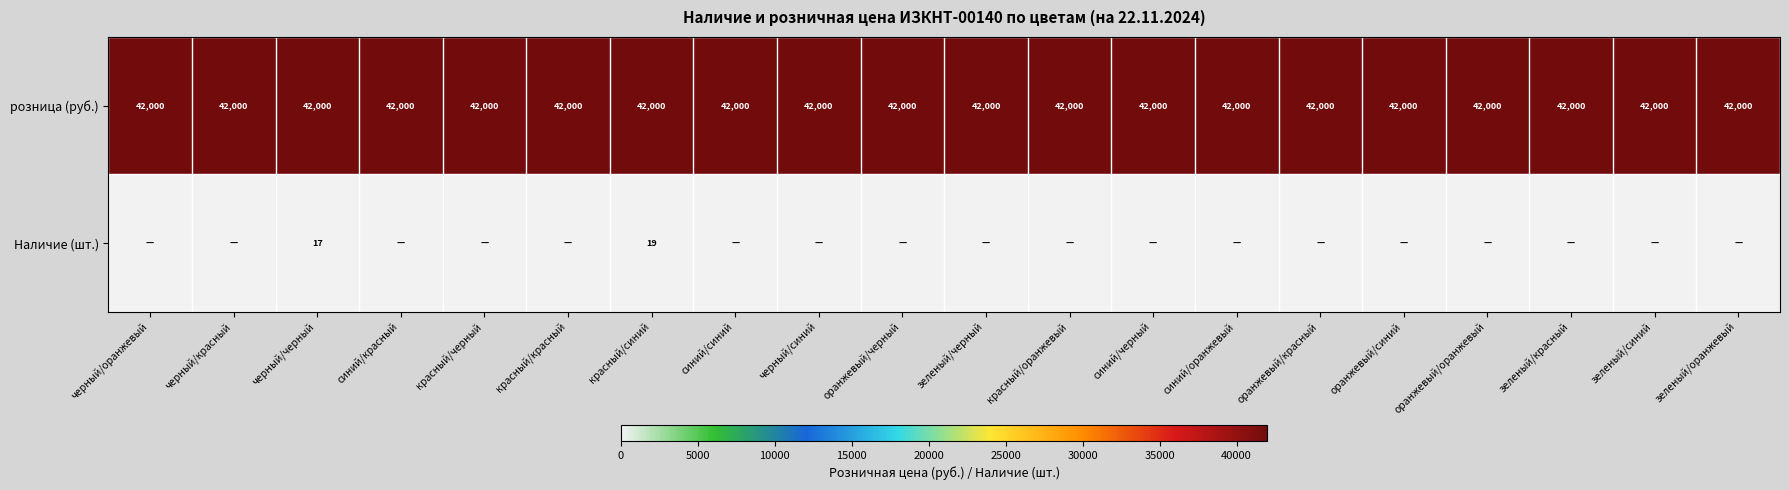

Between зеленый/красный and оранжевый/синий, which is larger?

зеленый/красный